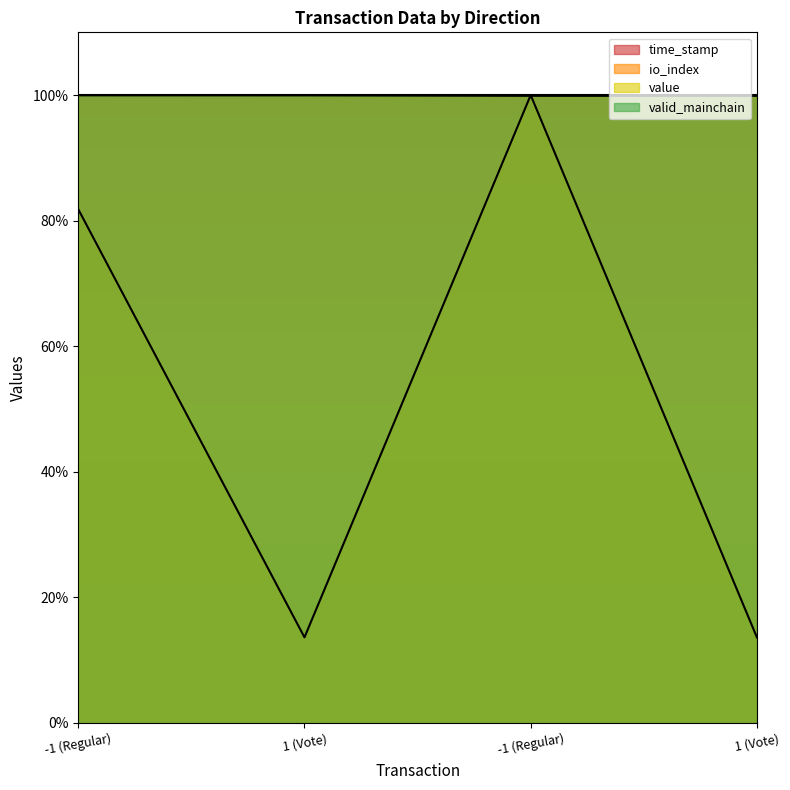

List the labels in order of time_stamp value, smallest first.

1 (Vote), -1 (Regular), 1 (Vote), -1 (Regular)